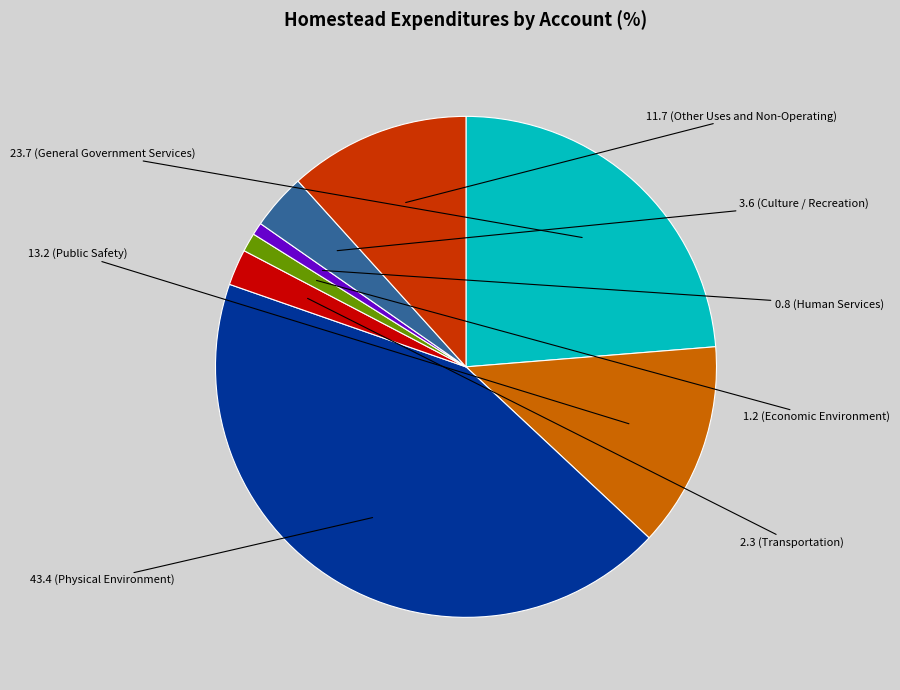

Is there a majority slice in this chart?

No